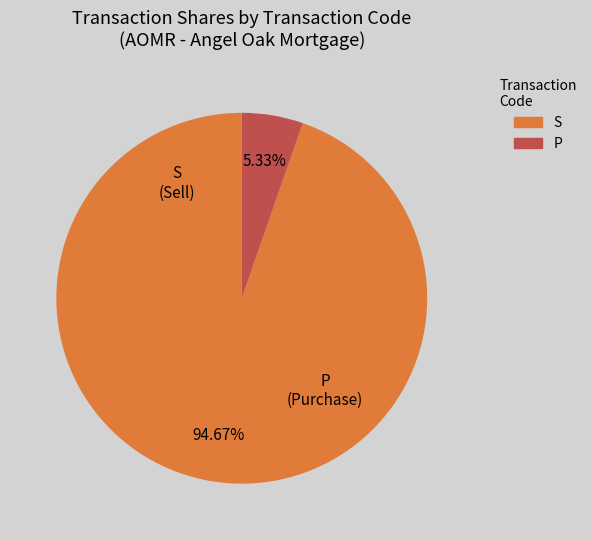

To the nearest percent, what is the difference between the largest and smallest slice percentages?

89%